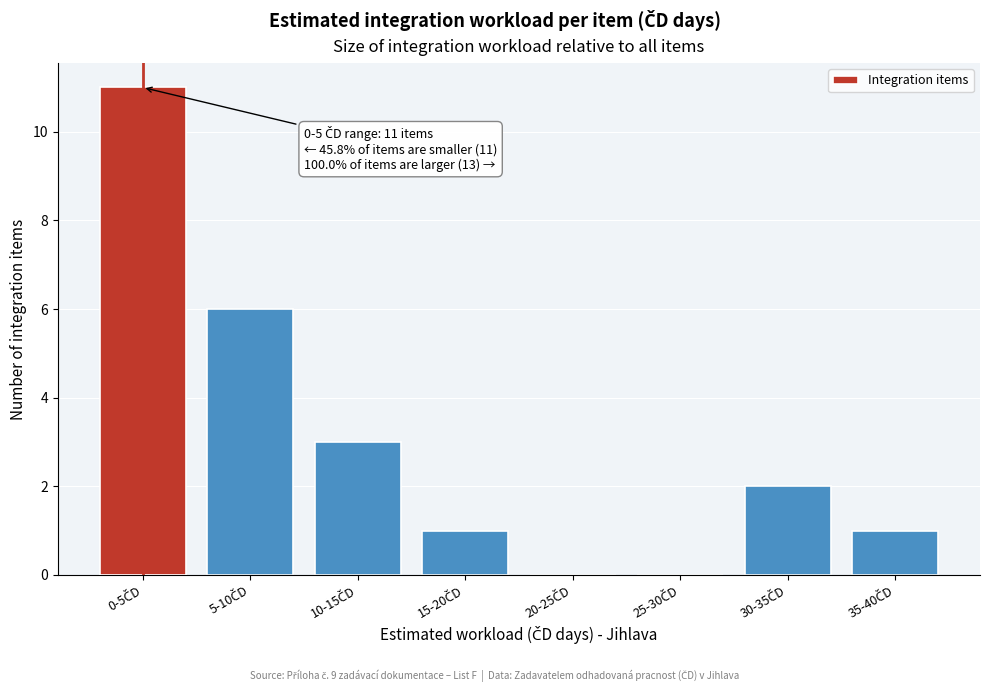

What is the maximum value shown in the chart?

11